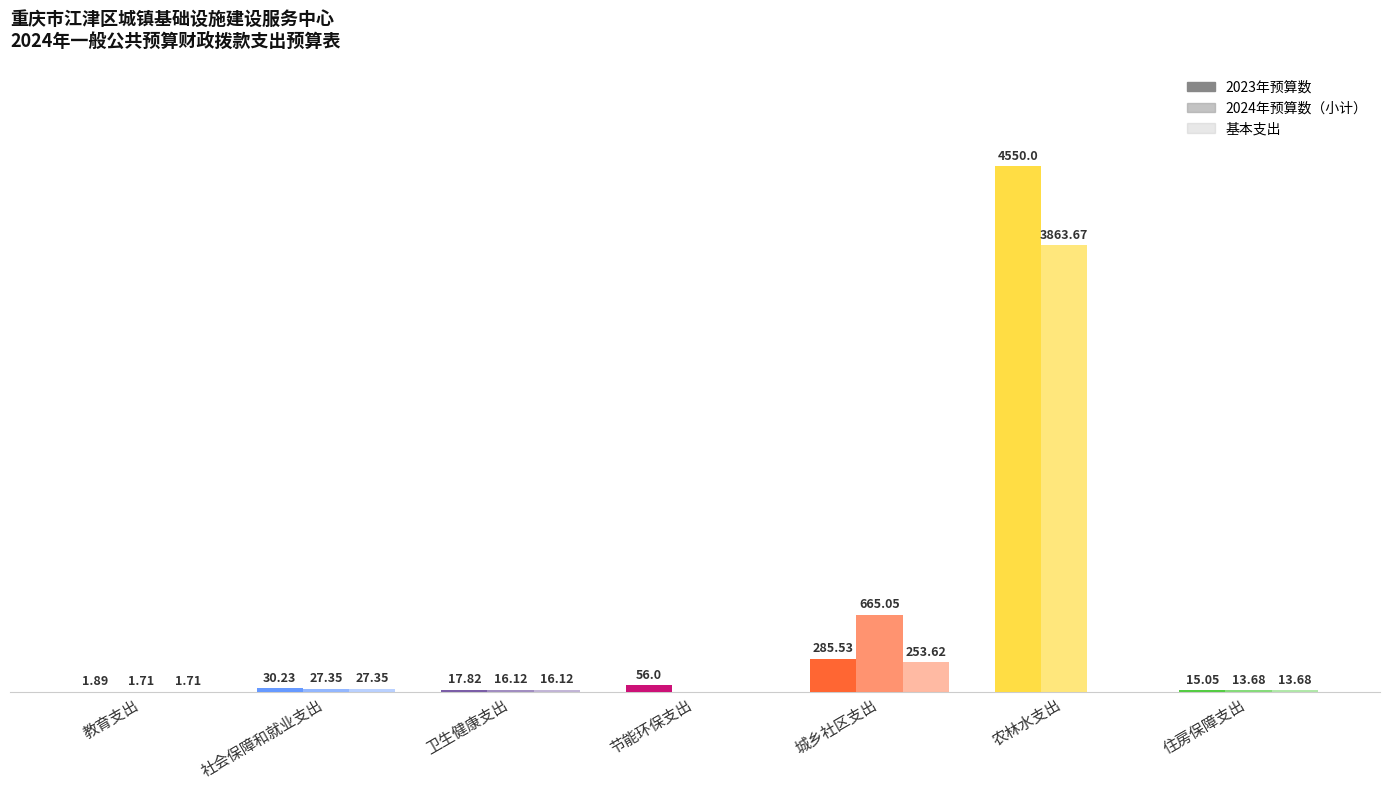

Are the bars horizontal?

No